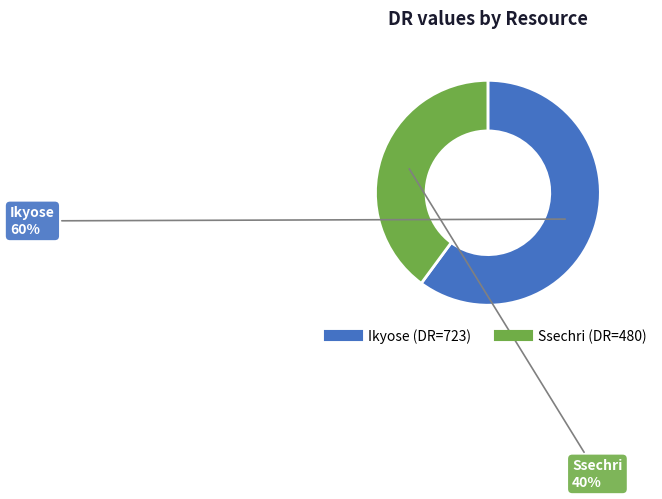

To the nearest percent, what percentage of the pie is Ikyose?

60%